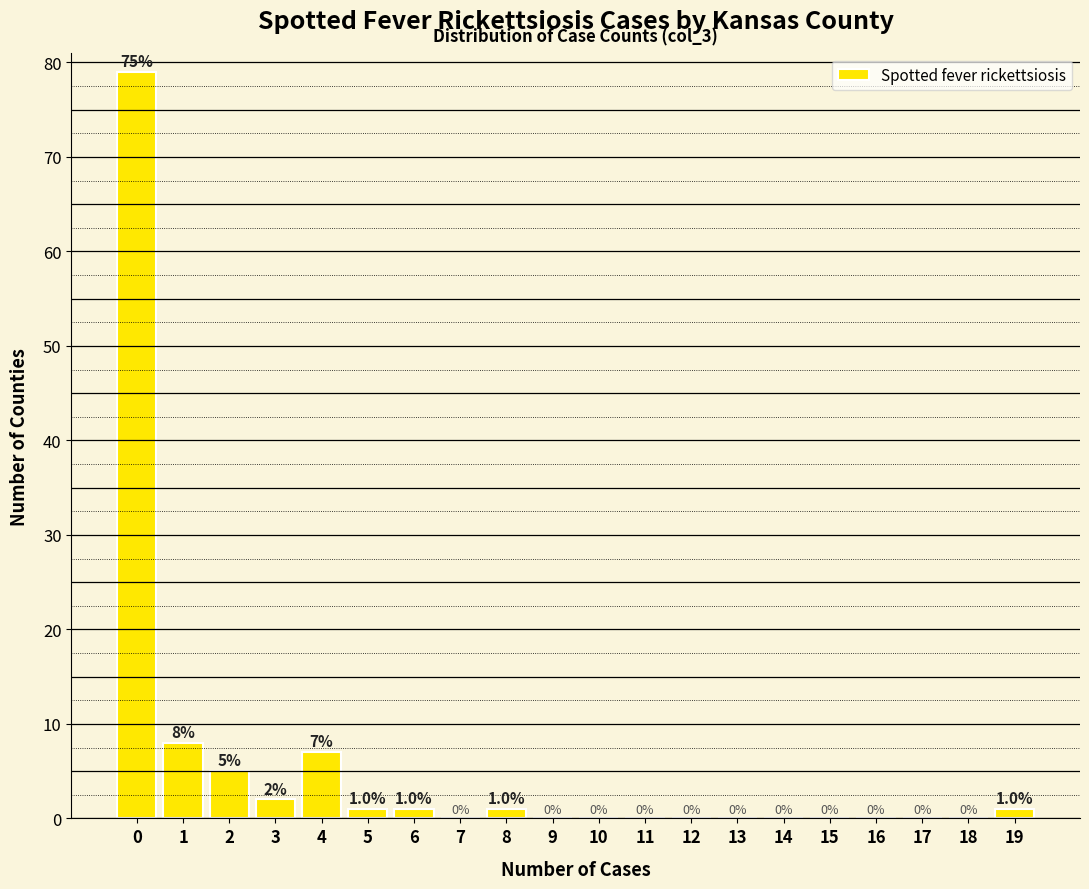

Reading left to right, what are all the values shown in this chart?

0=79	1=8	2=5	3=2	4=7	5=1	6=1	7=0	8=1	9=0	10=0	11=0	12=0	13=0	14=0	15=0	16=0	17=0	18=0	19=1